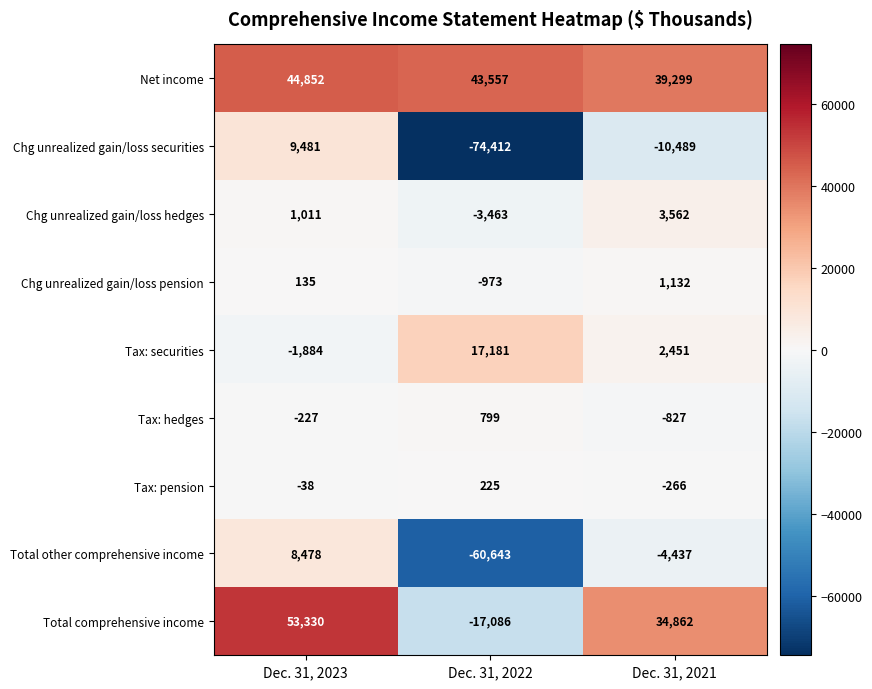

What is the difference between the maximum and minimum values in the Chg unrealized gain/loss pension series?

2105